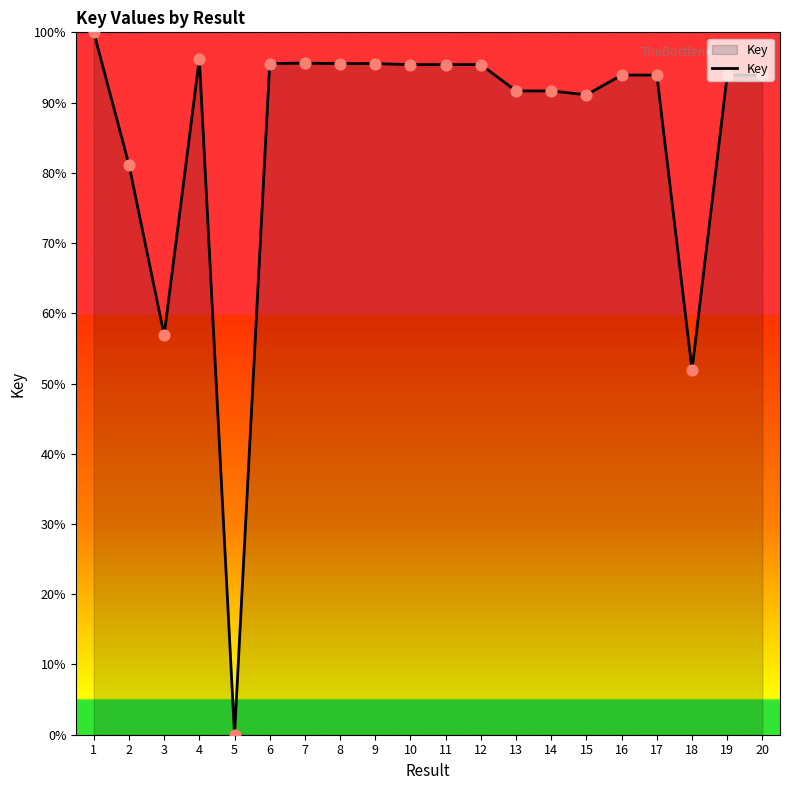

Between 16 and 2, which is larger?

16